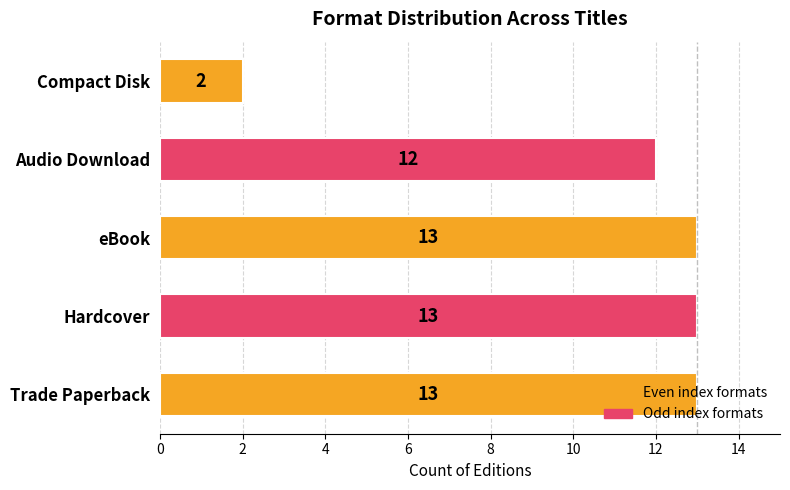

The value at Audio Download is 3. True or false?

False